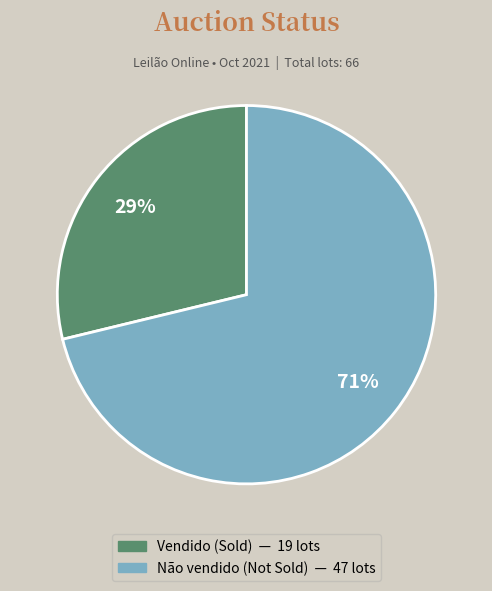

To the nearest percent, what is the difference between the largest and smallest slice percentages?

42%